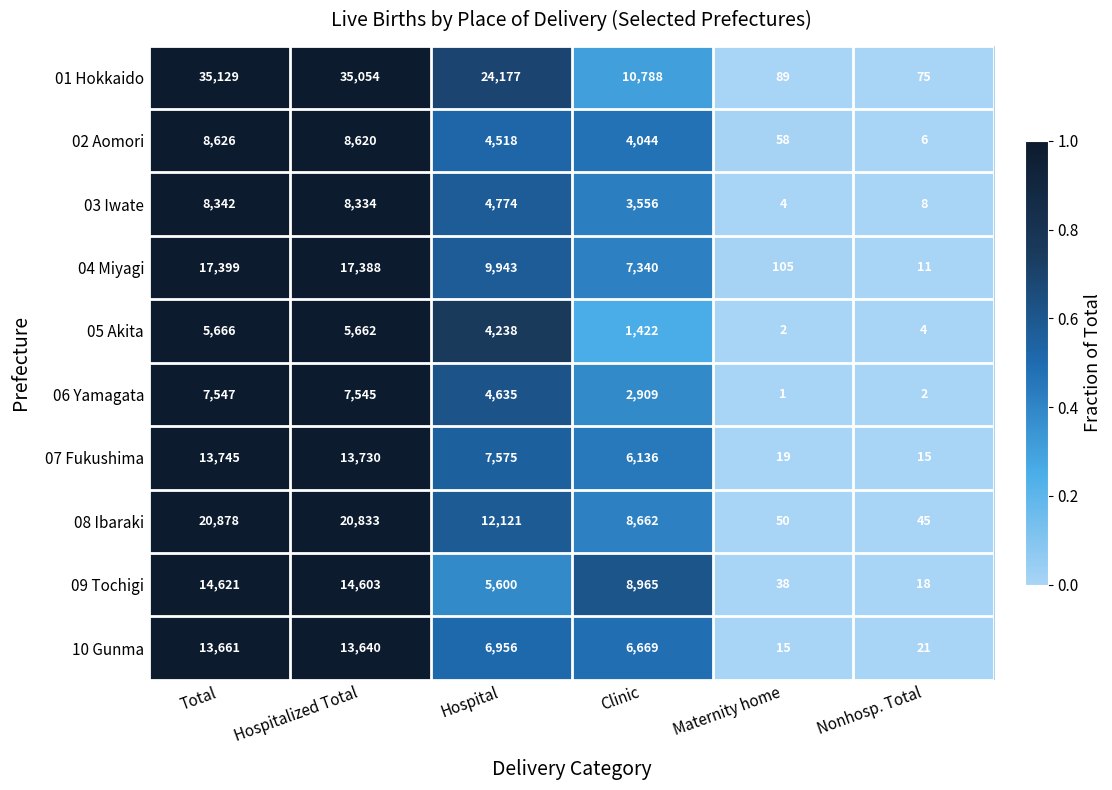

True or false: 09 Tochigi has a value of 5600 at Hospital.

True